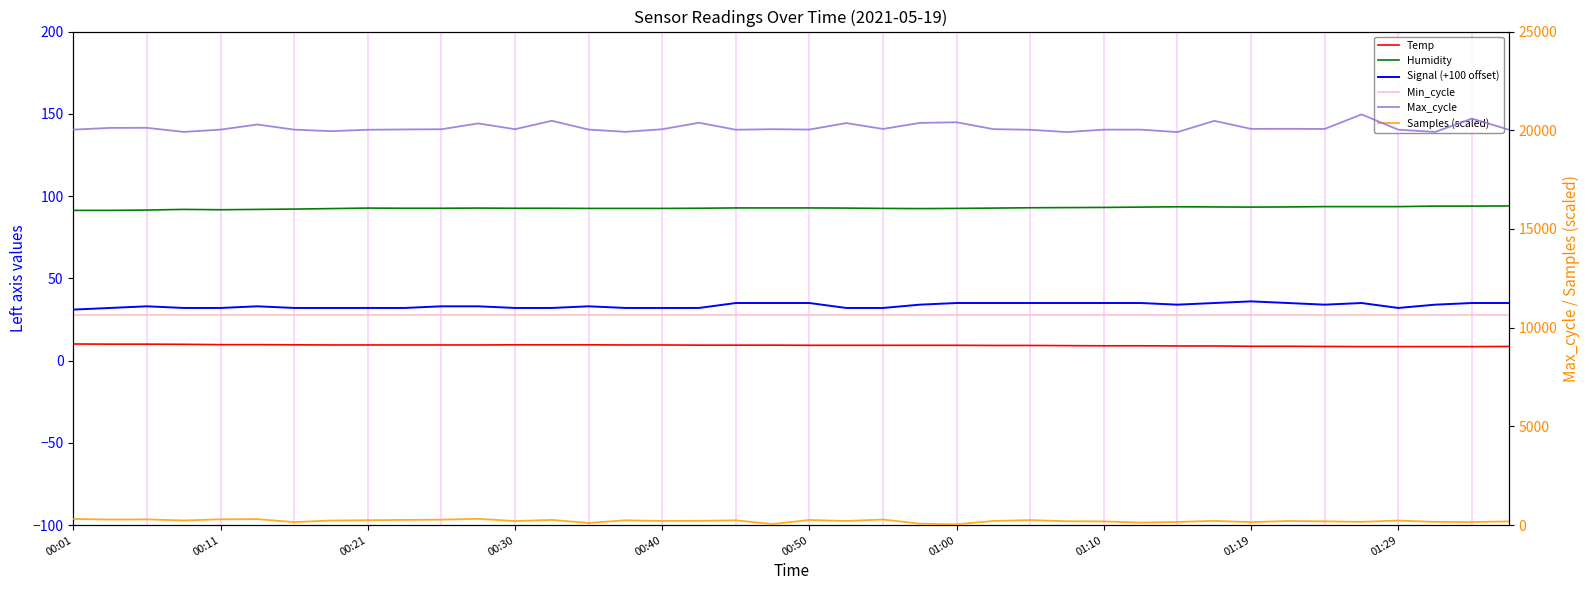

Which has a higher value, 14 or 20?

14